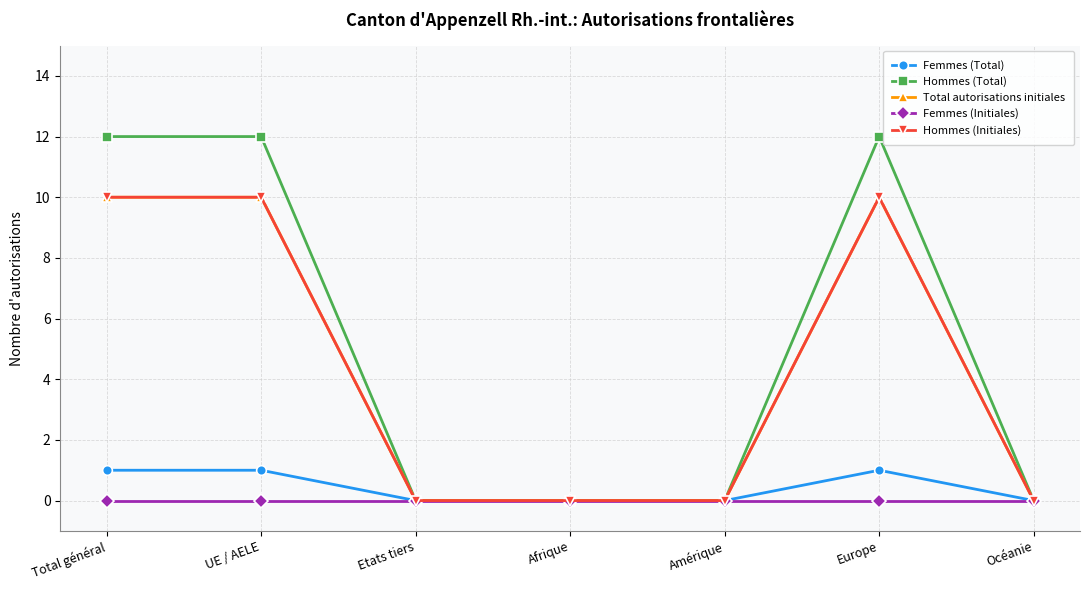

What is the difference between the maximum and second lowest values in the Femmes (Total) series?

1